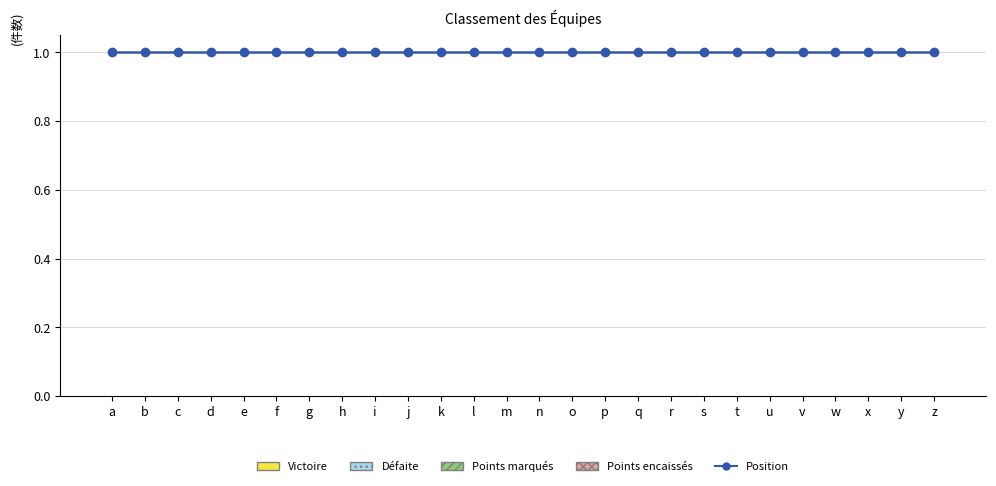

List the series in order of their peak value, lowest first.

Victoire, Défaite, Points marqués, Points encaissés, Position